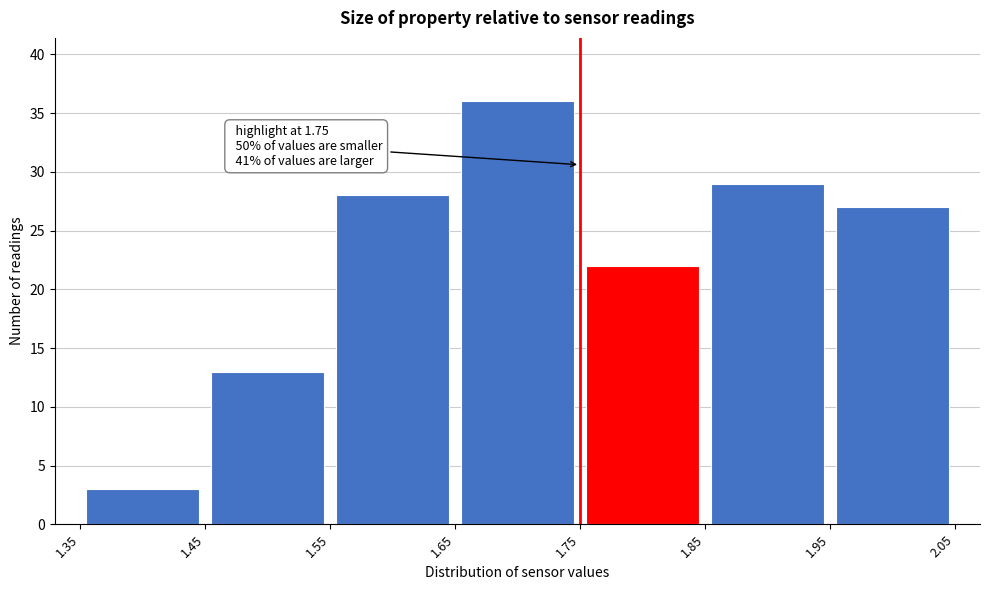

Which range on the x-axis has the tallest bar?

1.65 to 1.75